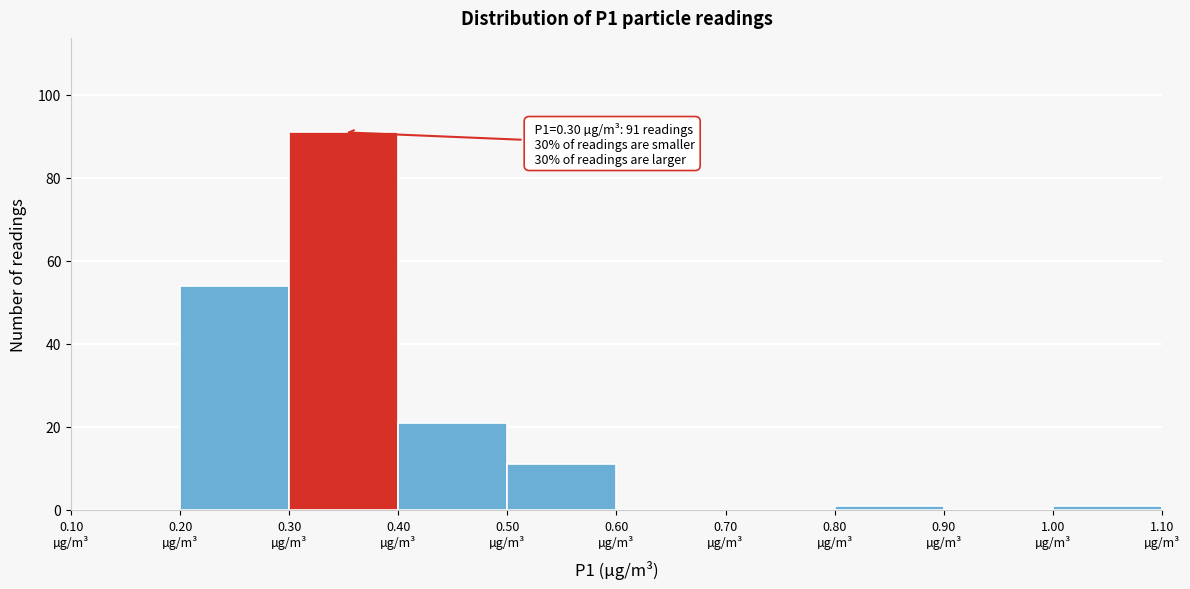

Over which range of the x-axis is the bar tallest?

0.3 to 0.4